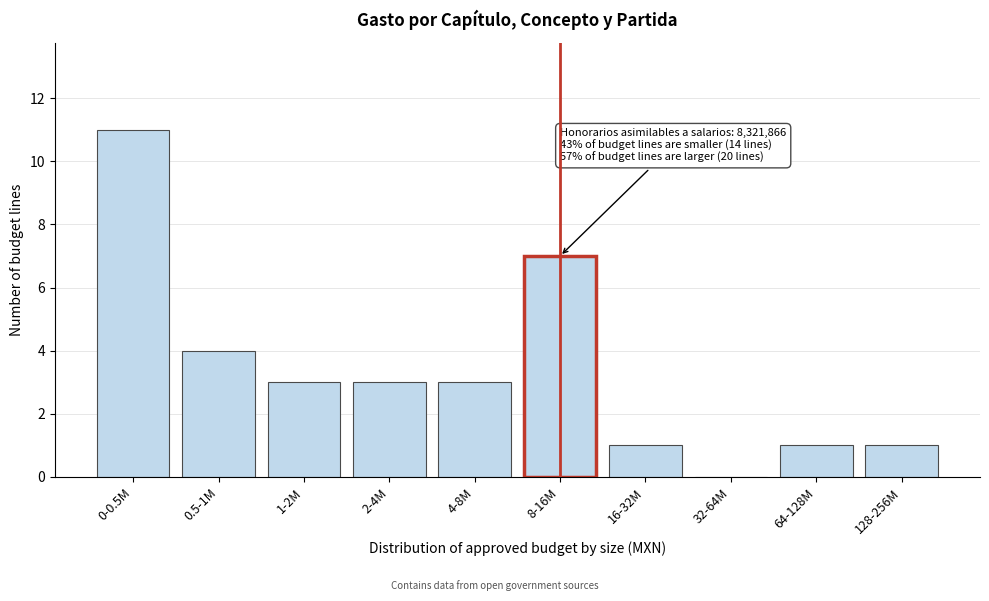

Reading left to right, what are all the values shown in this chart?

0-0.5M=11	0.5-1M=4	1-2M=3	2-4M=3	4-8M=3	8-16M=7	16-32M=1	32-64M=0	64-128M=1	128-256M=1